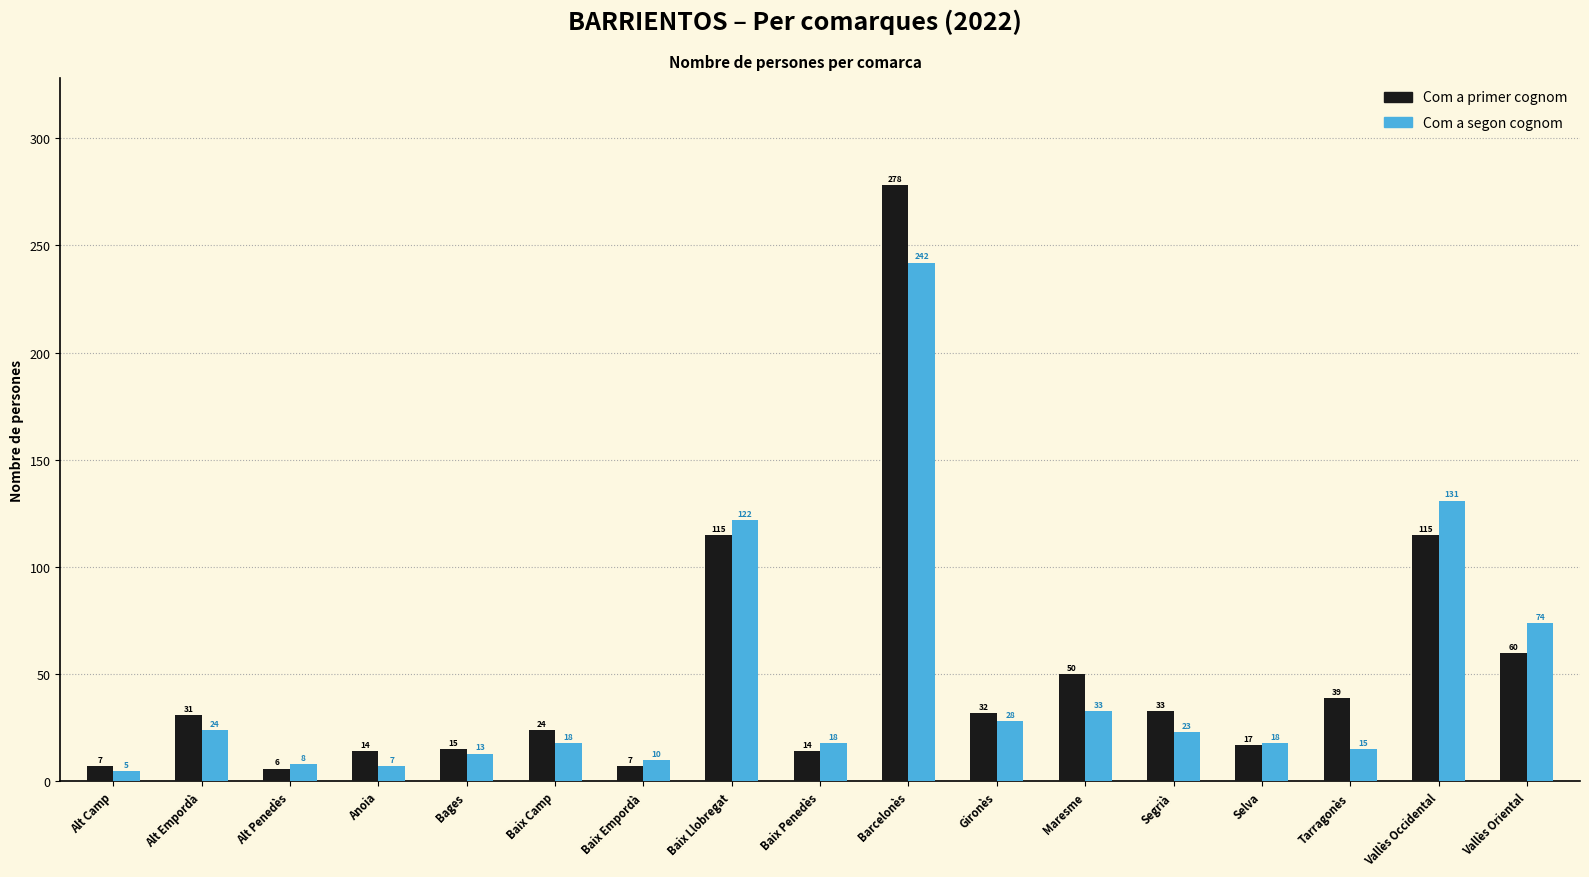

Read the Com a segon cognom value at Anoia, to the nearest 10.

10